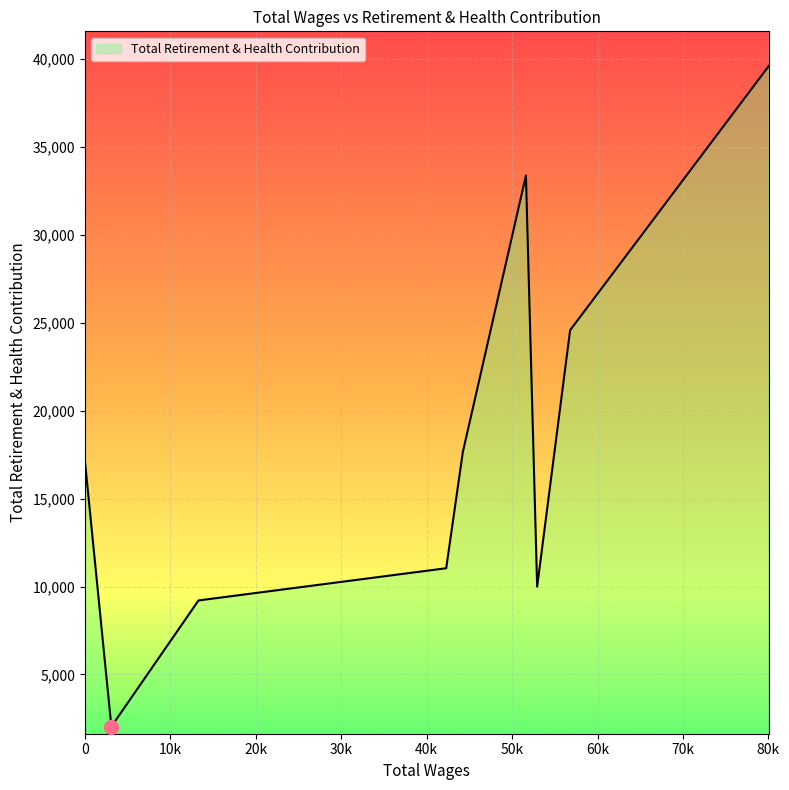

What is the difference between the maximum and minimum values?

37570